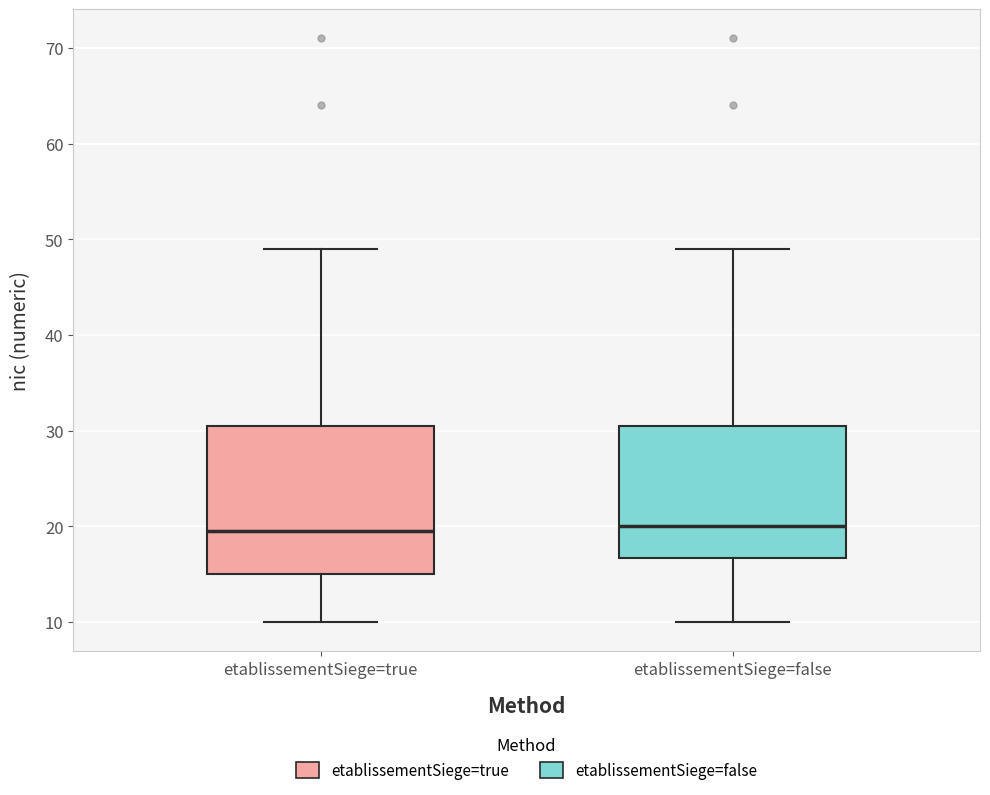

Reading left to right, read every box against the y-axis: the position of its median line, the range the box covers, and the ends of its whiskers. The values are not printed on the chart, so give them approximately, as read against the axis.

etablissementSiege=true: median 20, box 15 to 31, whiskers 10 to 49
etablissementSiege=false: median 20, box 17 to 31, whiskers 10 to 49